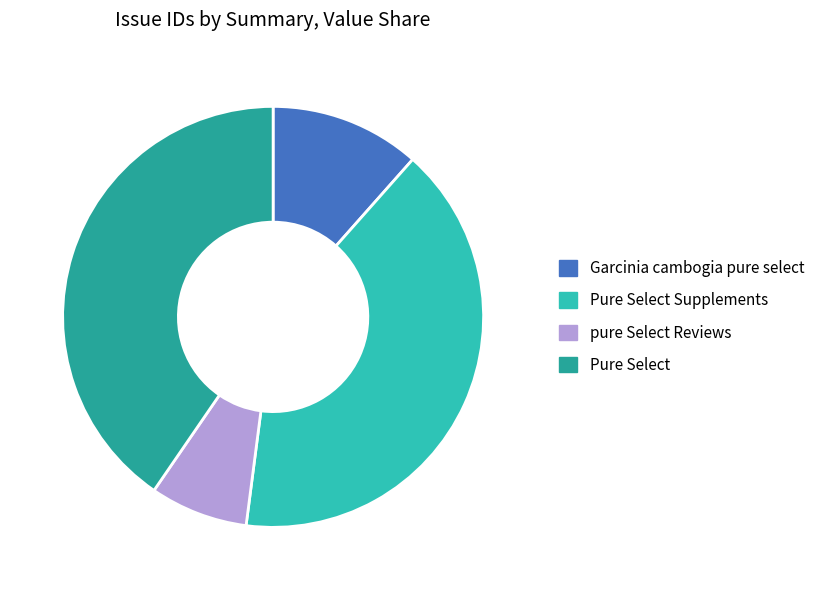

What is the smallest slice in the pie chart?

pure Select Reviews